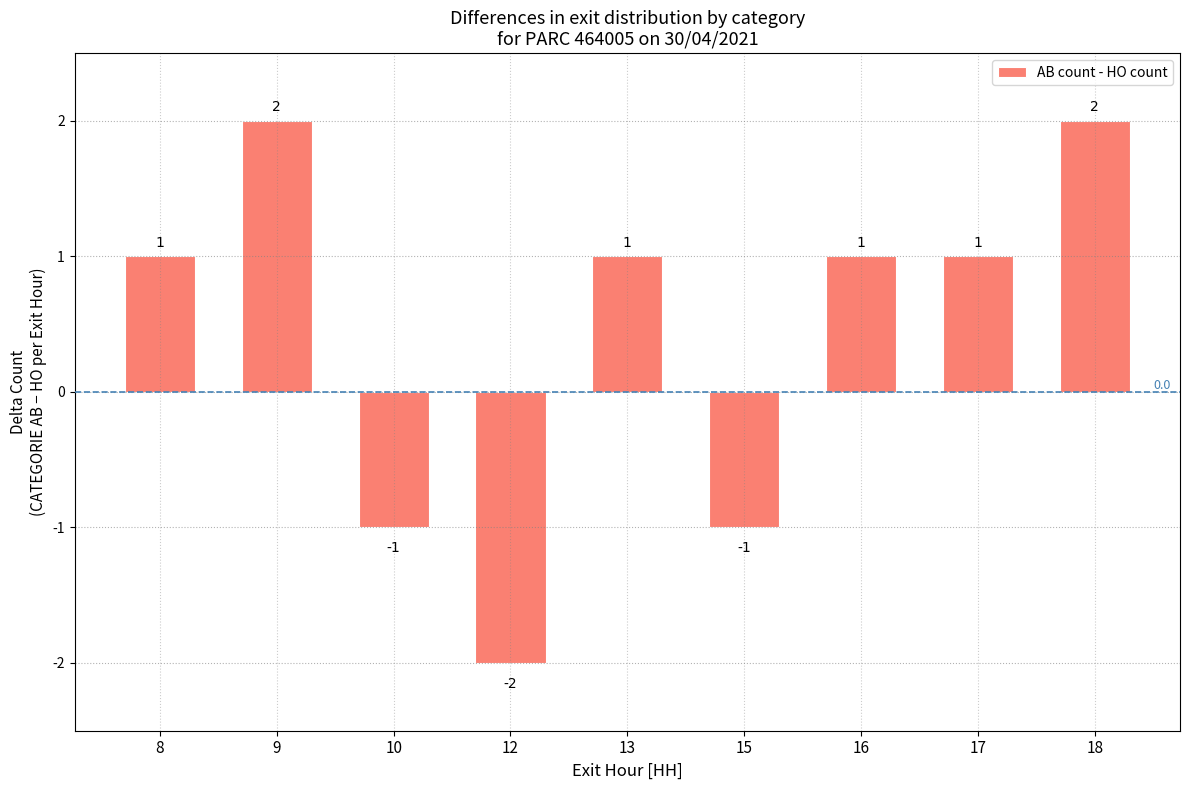

At which category does the chart reach its minimum across all series?

12